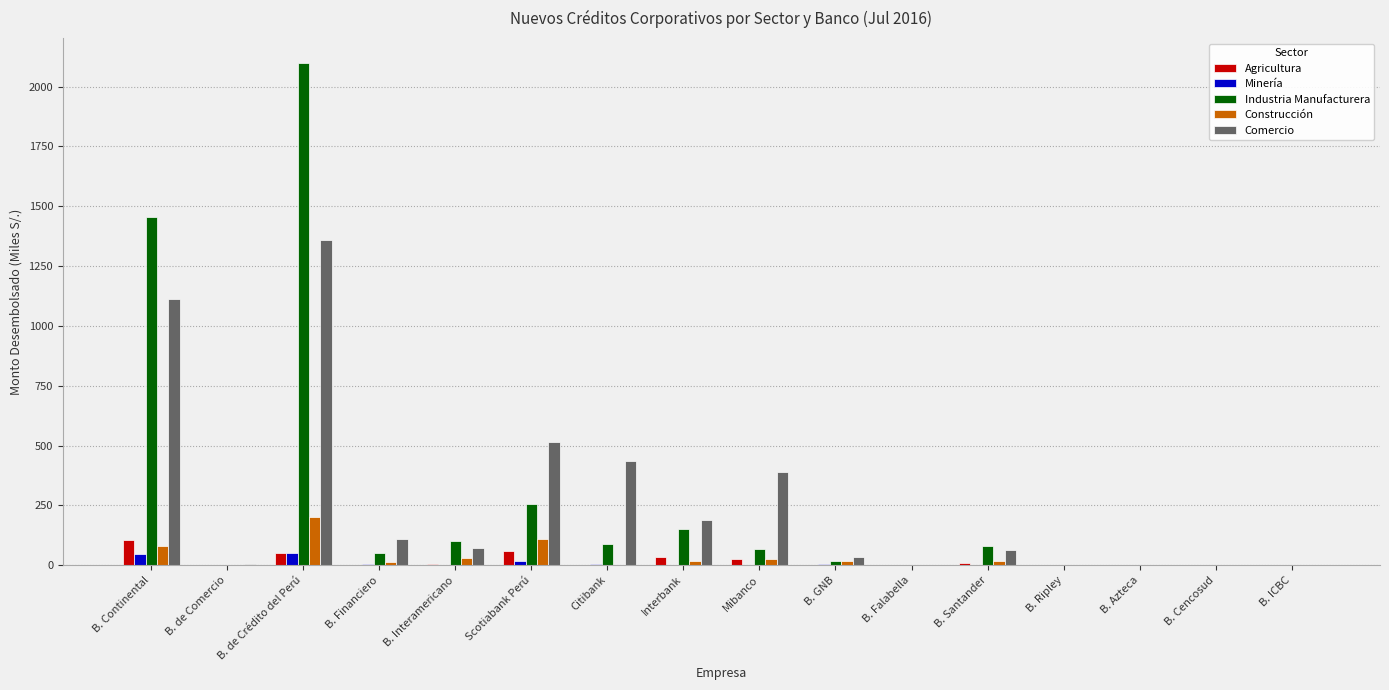

Count the number of categories in the chart.

16